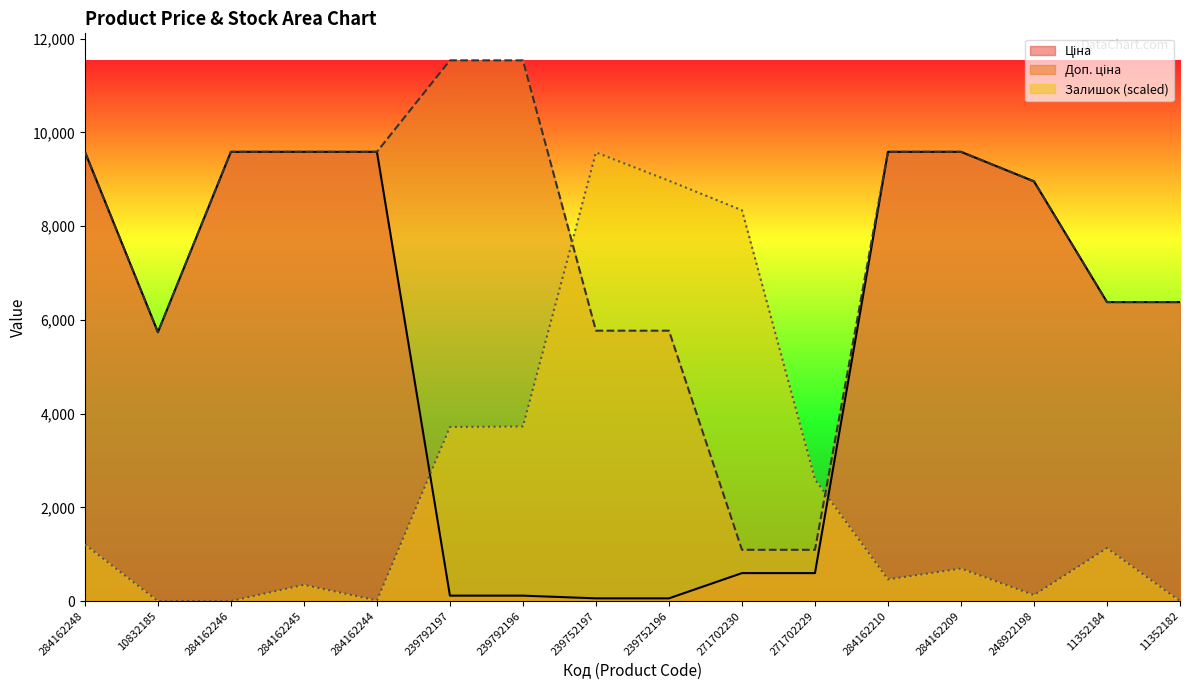

True or false: Залишок has more than 0 interior local peaks.

True